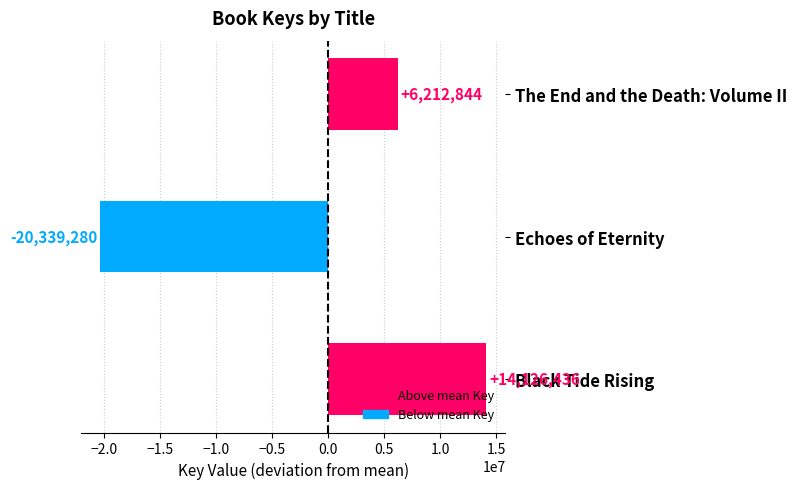

List the labels in order of value, largest first.

Black Tide Rising, The End and the Death: Volume II, Echoes of Eternity